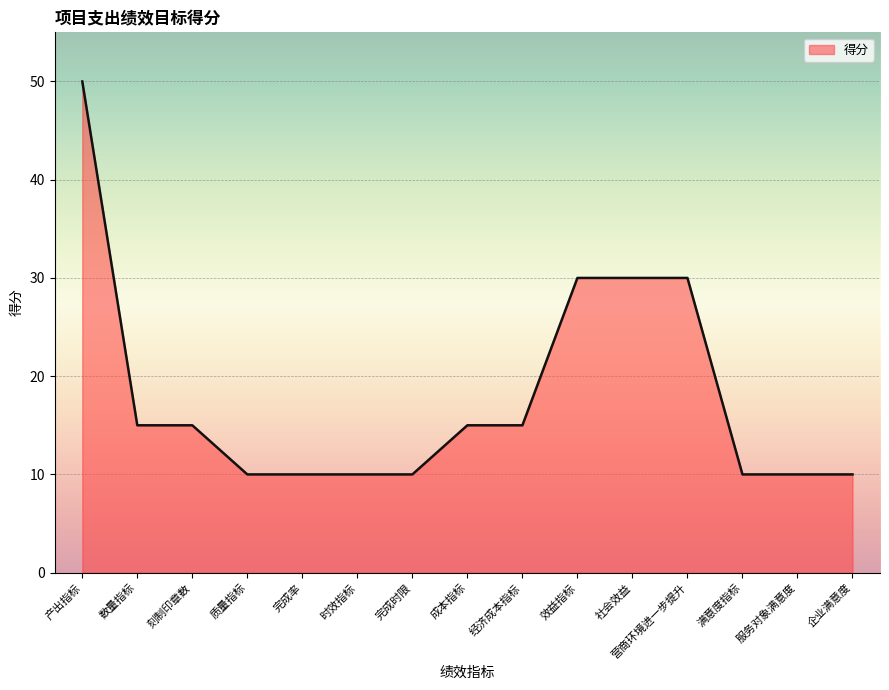

True or false: the data shows 15 at 刻制印章数.

True